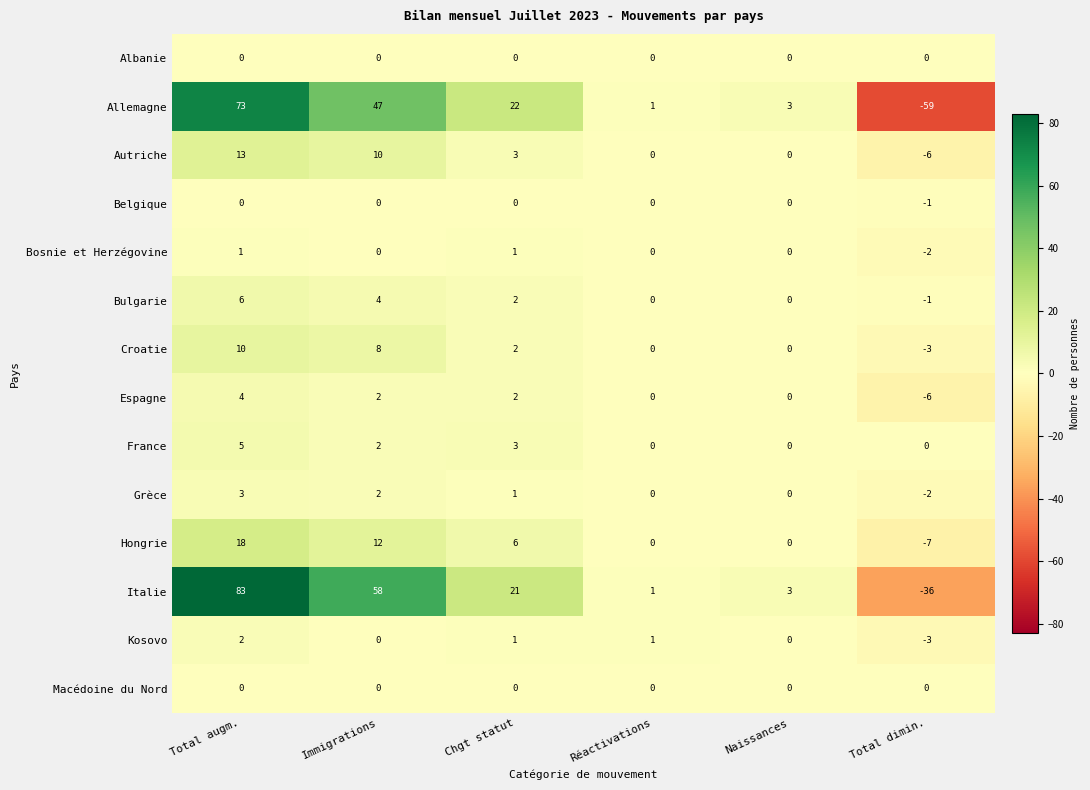

List the labels in order of Italie value, largest first.

Total augm., Immigrations, Chgt statut, Naissances, Réactivations, Total dimin.